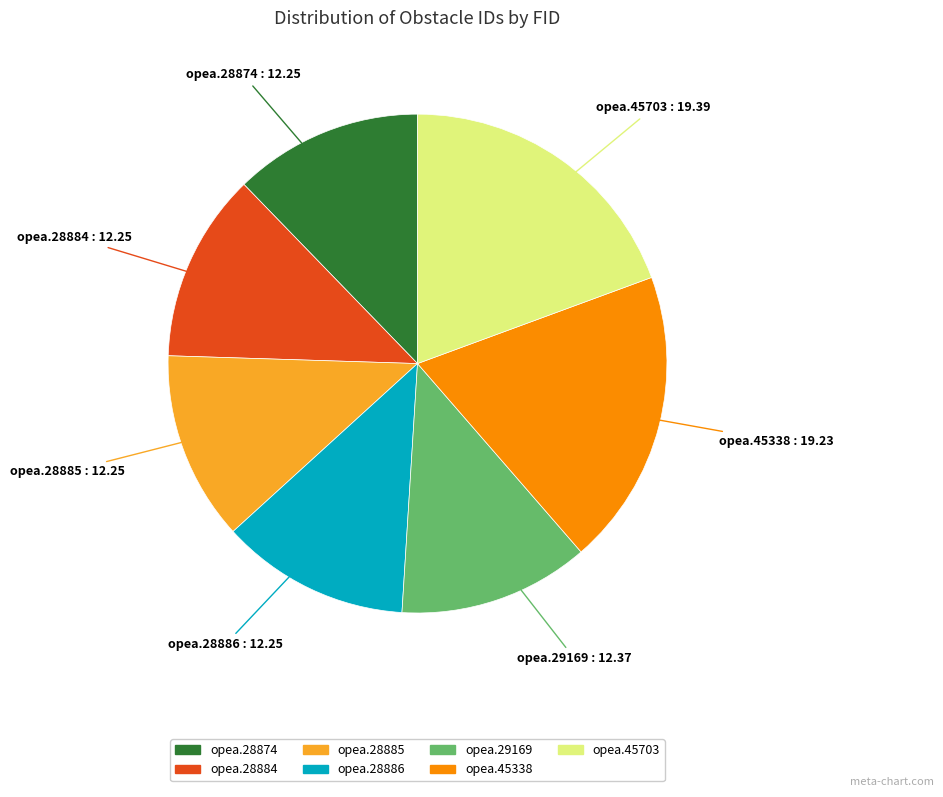

Is the sum of opea.45338 and opea.29169 greater than half?

No